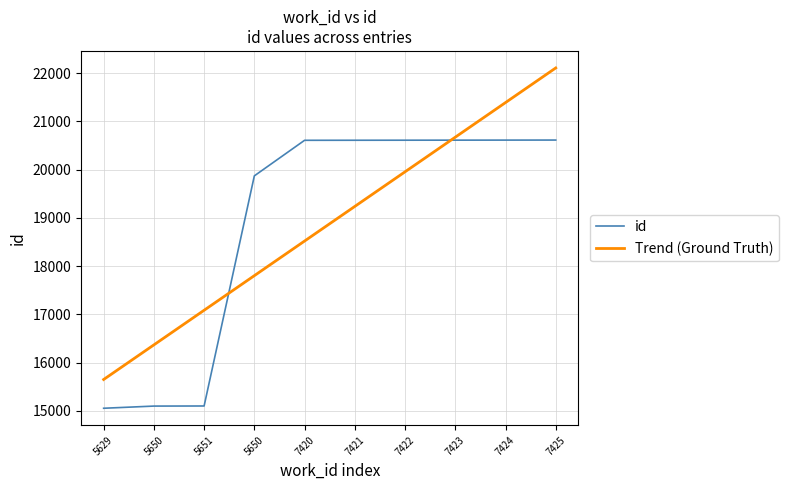

How many series are shown in this chart?

2